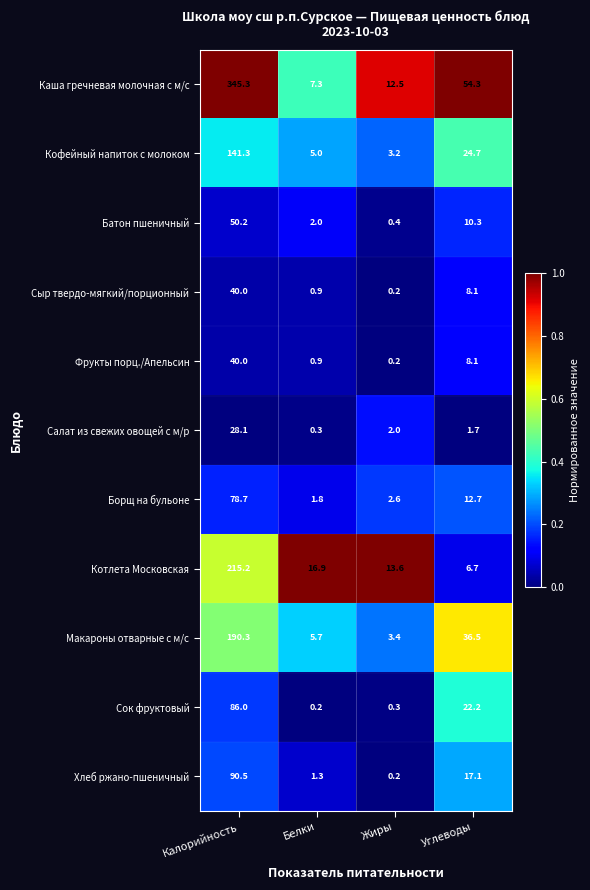

Count the number of categories in the chart.

4